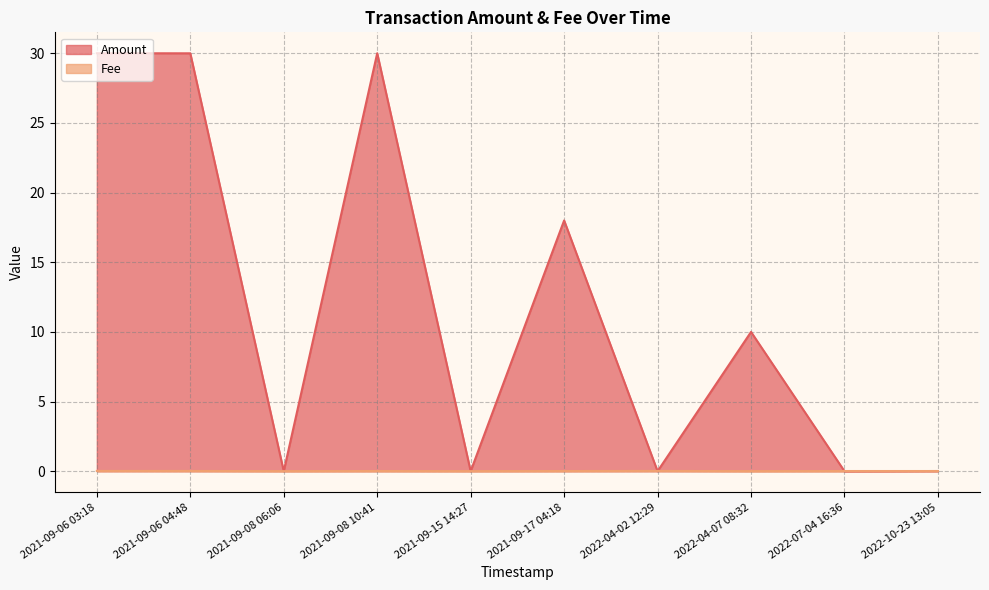

Is the value of Amount at 2022-07-04 16:36 greater than the value of Fee at 2022-10-23 13:05?

No